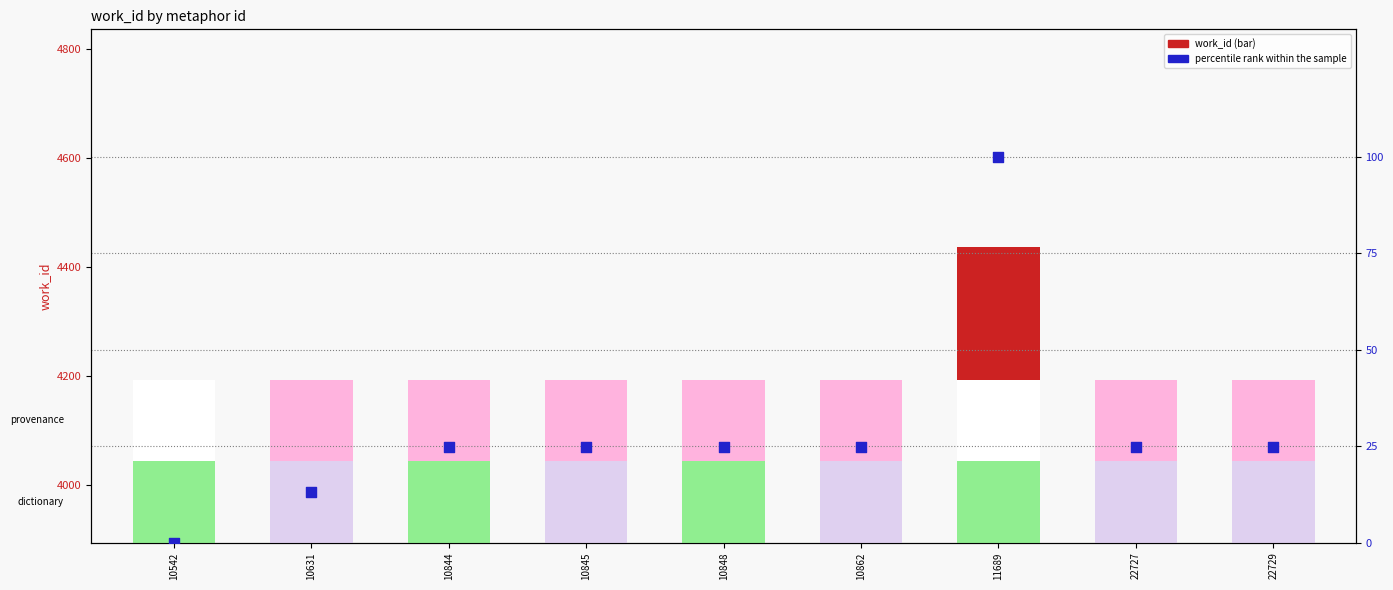

At how many categories does at least one series exceed 4107?

8